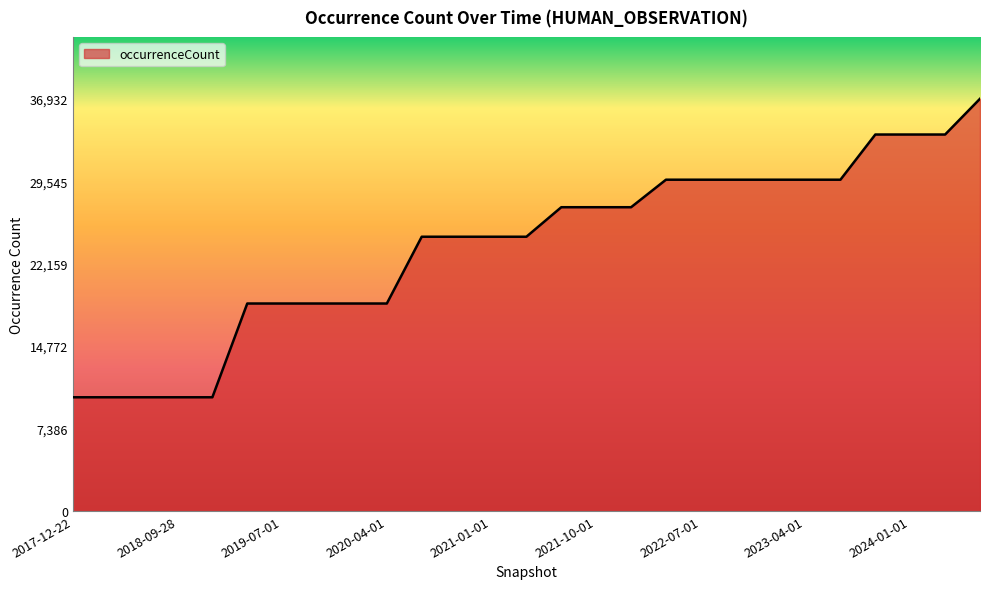

What is the greatest value displayed?

36932